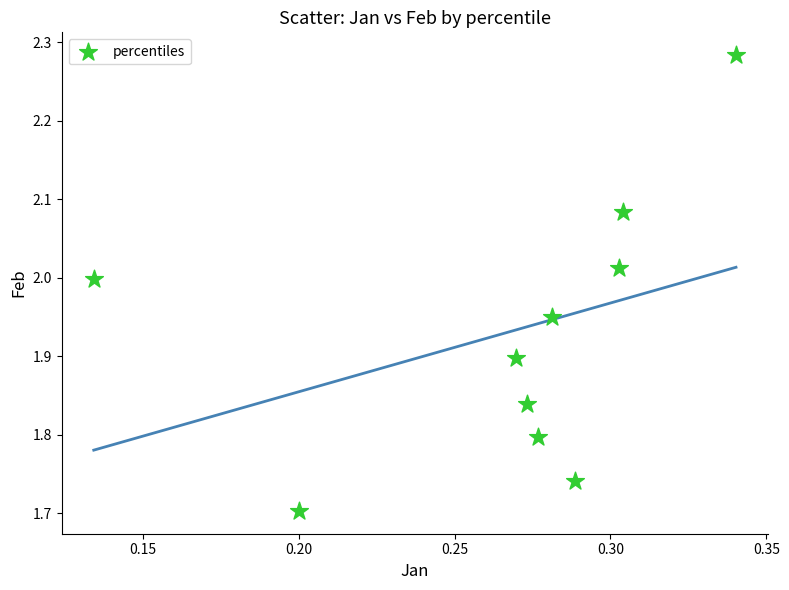

What is the range of Y values (max minus min)?

0.6